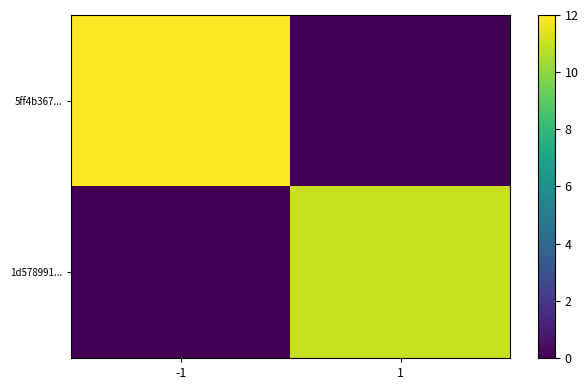

List the series in order of their peak value, highest first.

5ff4b367..., 1d578991...